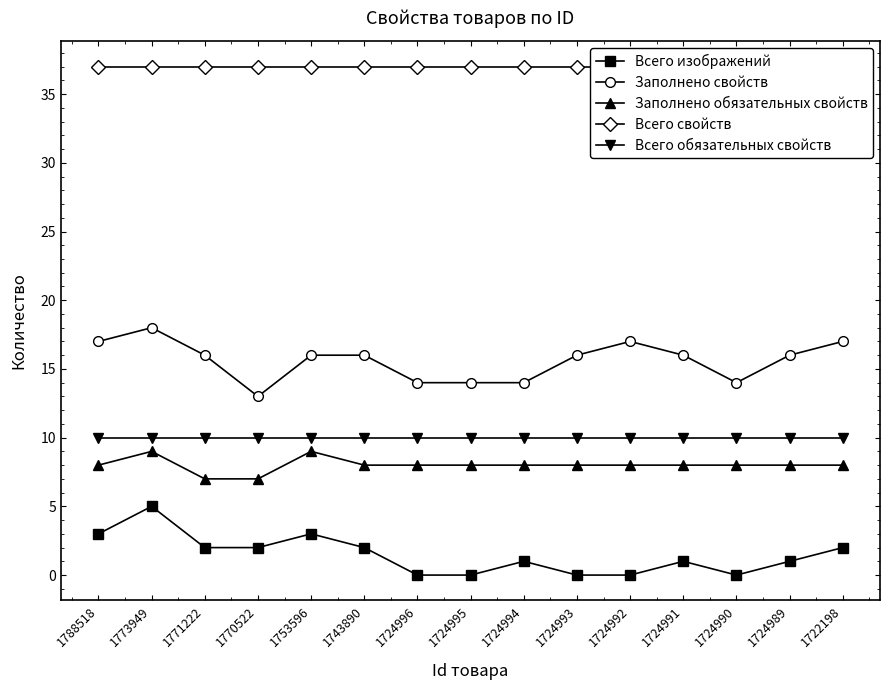

True or false: Всего свойств and Всего изображений intersect in this chart.

False